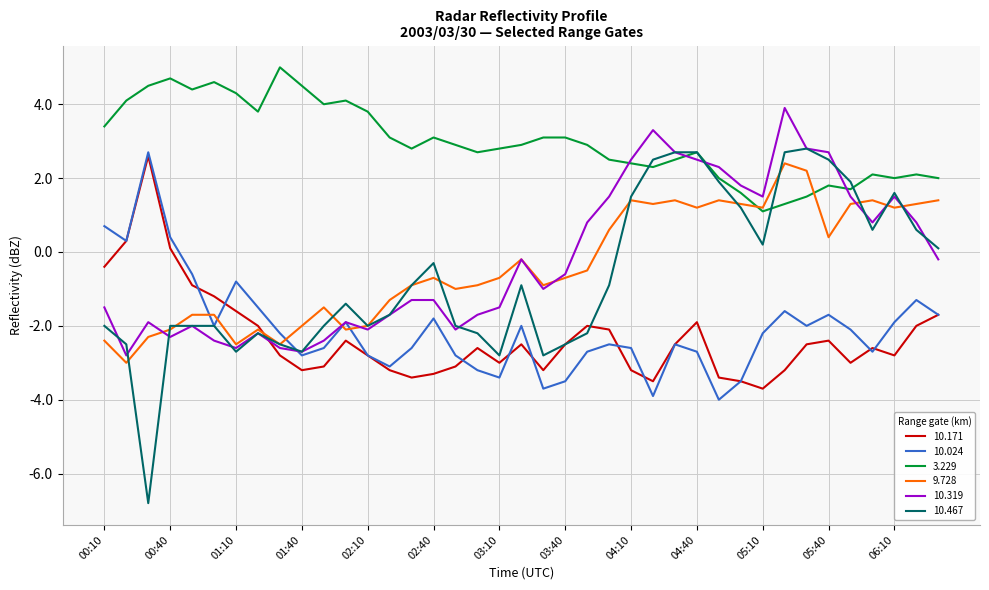

Which series has the largest total across all categories?

3.229